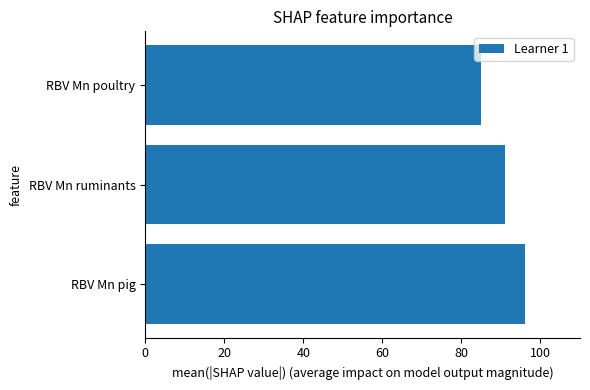

How many categories are shown in the chart?

3